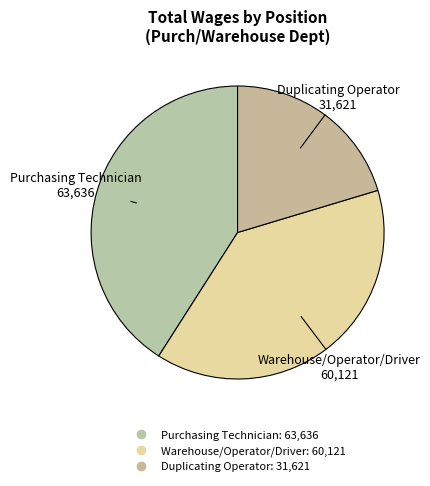

Which slice is the smallest?

Duplicating Operator